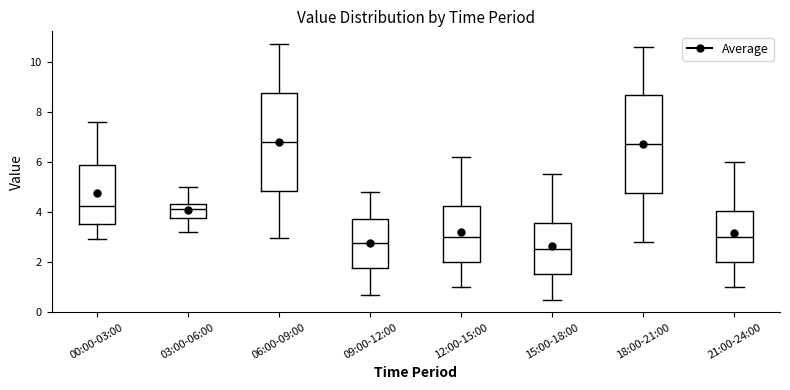

Which box's median line is the lowest?

15:00-18:00